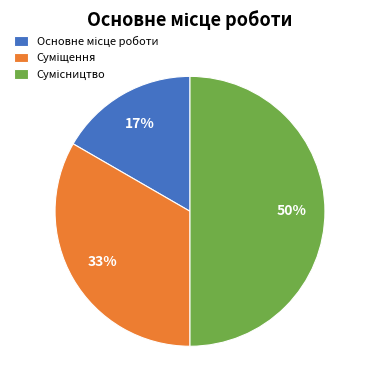

To the nearest percent, what is the difference between the largest and smallest slice percentages?

33%